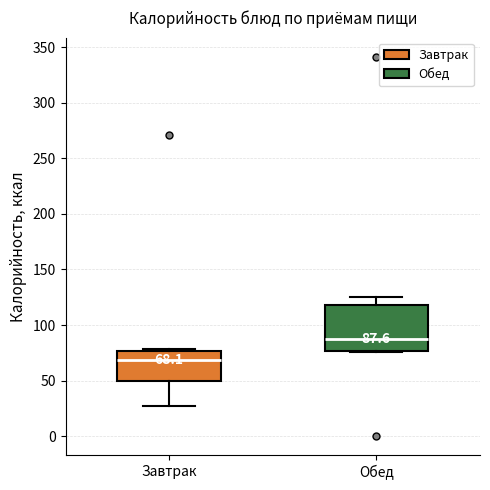

Which box's median line is the highest?

Обед